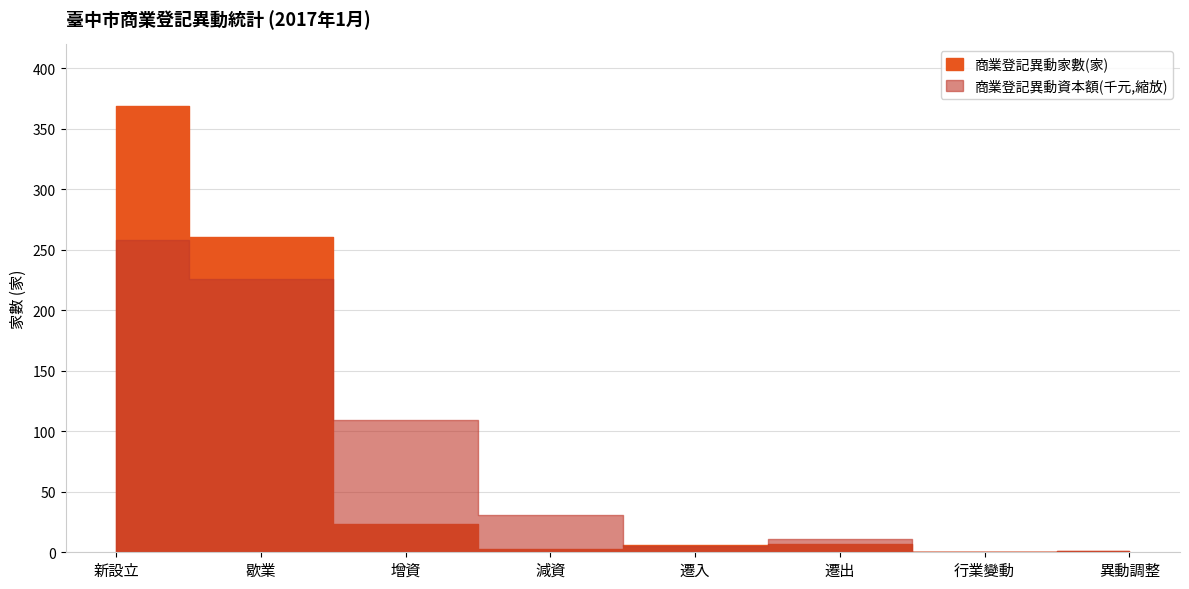

Reading left to right, what are all the values shown in this chart?

新設立=369	歇業=261	增資=23	減資=3	遷入=6	遷出=7	行業變動=0	異動調整=1